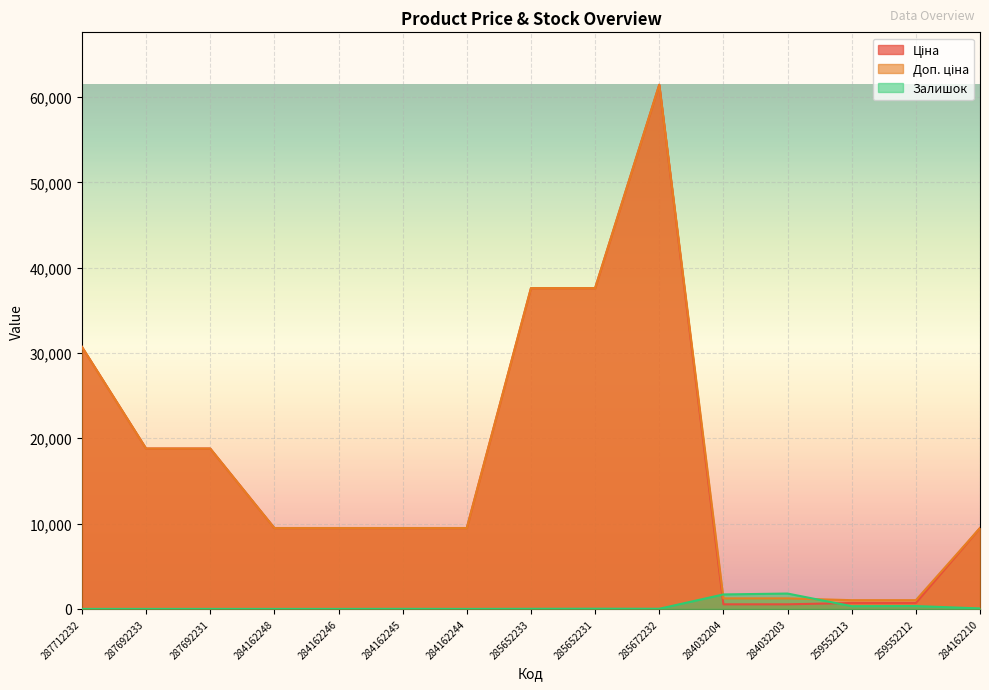

What are all the series names shown in the legend?

Ціна, Доп. ціна, Залишок